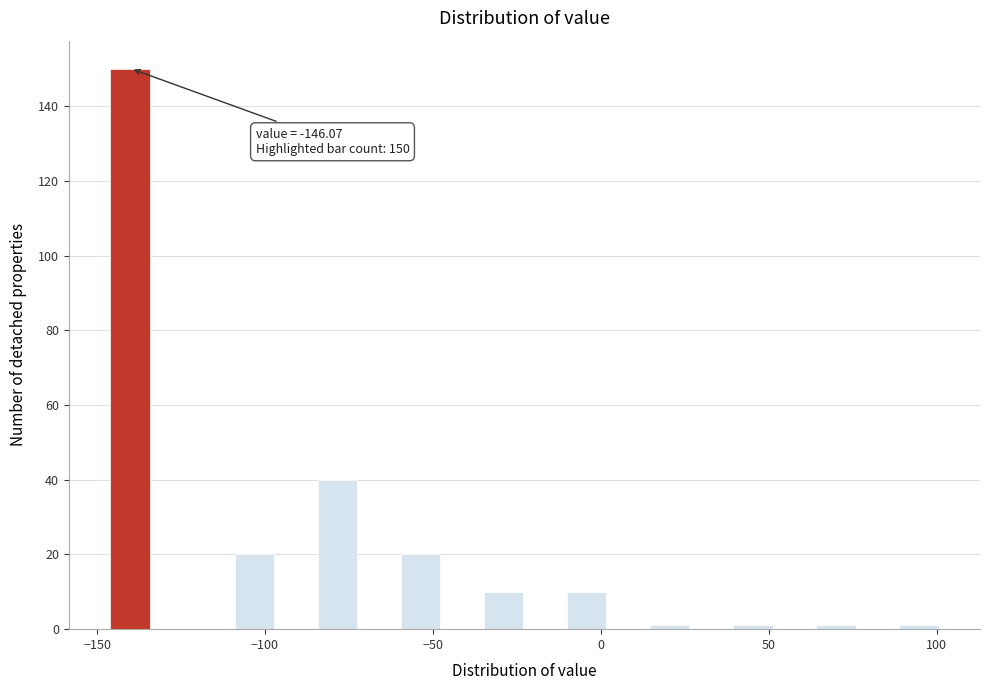

Read against the x-axis, roughly where is the centre of the tallest bar?

-140